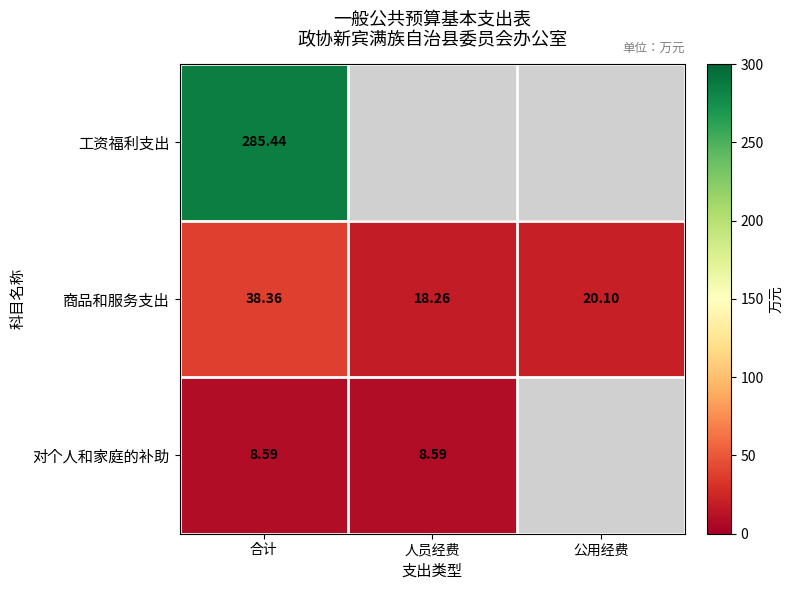

How many data points in 商品和服务支出 are less than 20?

1